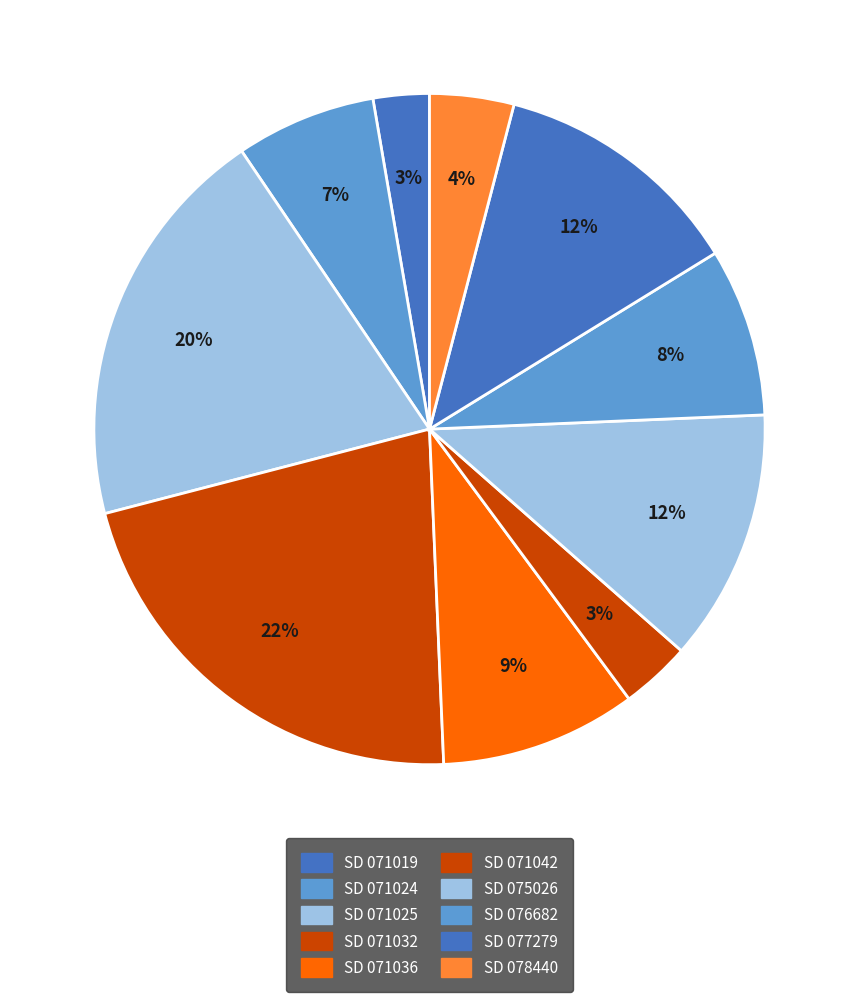

Count the number of slices in the pie.

10